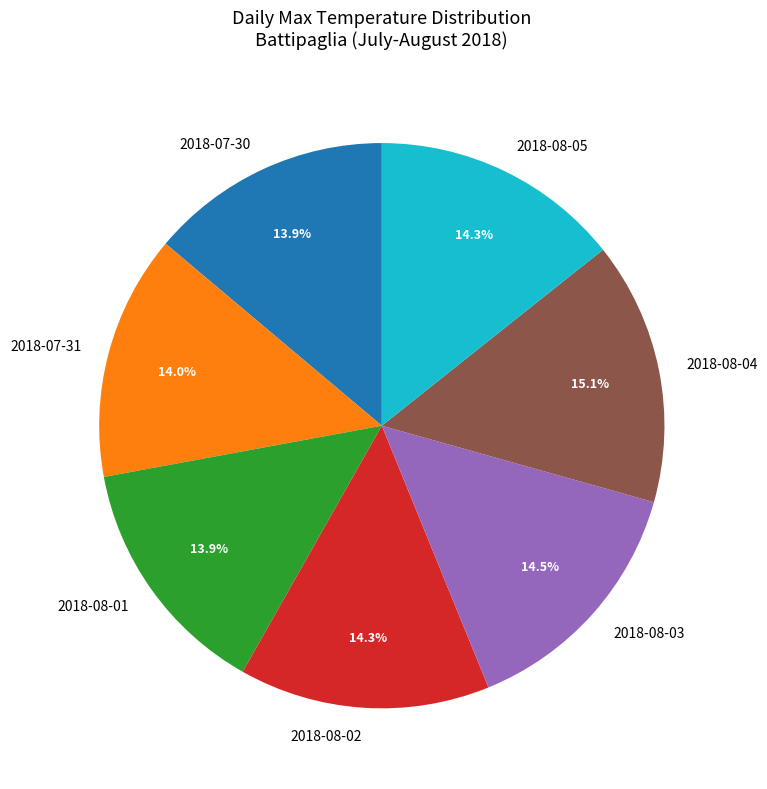

Between 2018-08-03 and 2018-07-30, which is larger?

2018-08-03